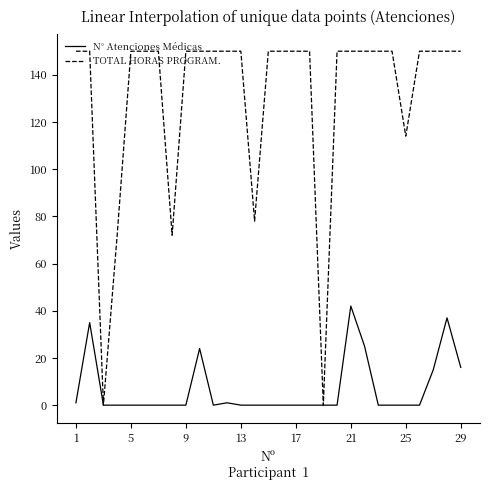

List the series in order of their overall mean, lowest first.

N° Atenciones Médicas, TOTAL HORAS PROGRAM.